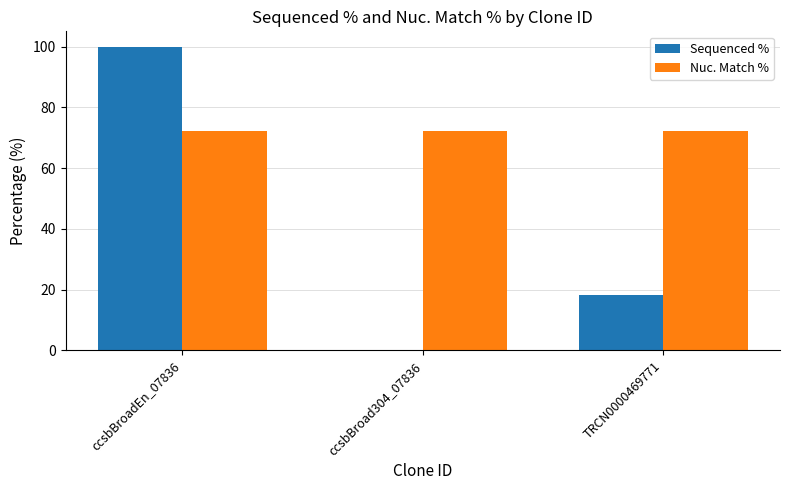

Read the Sequenced % value at ccsbBroadEn_07836.

100.0